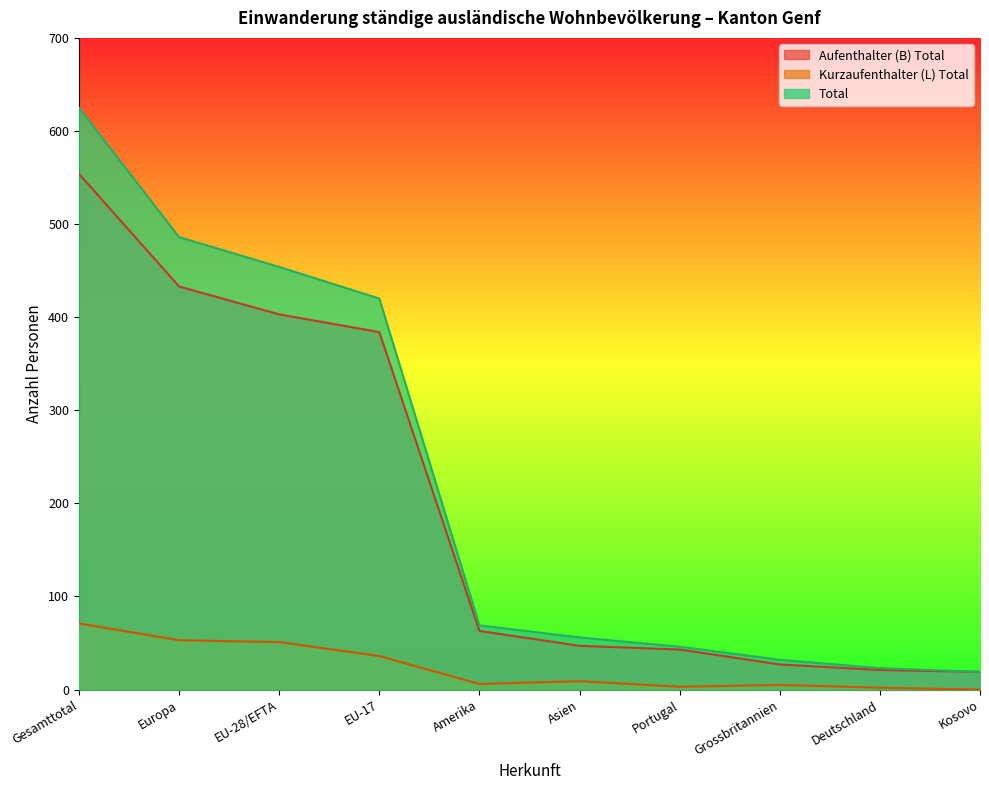

The value of Aufenthalter (B) Total at Portugal is 43. True or false?

True